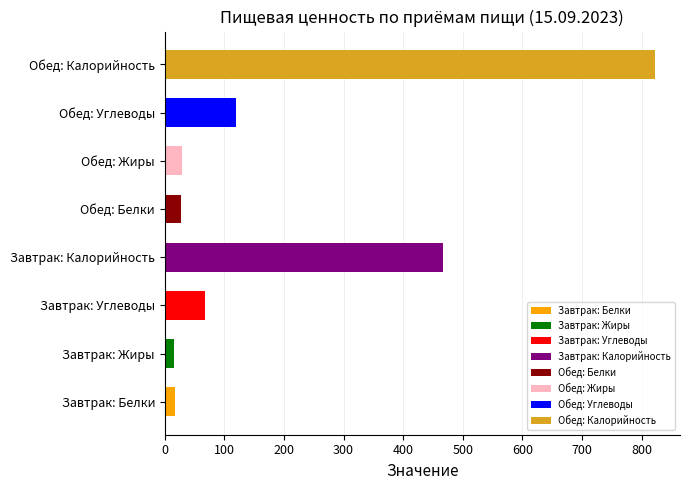

Read the value at Обед: Жиры.

28.8